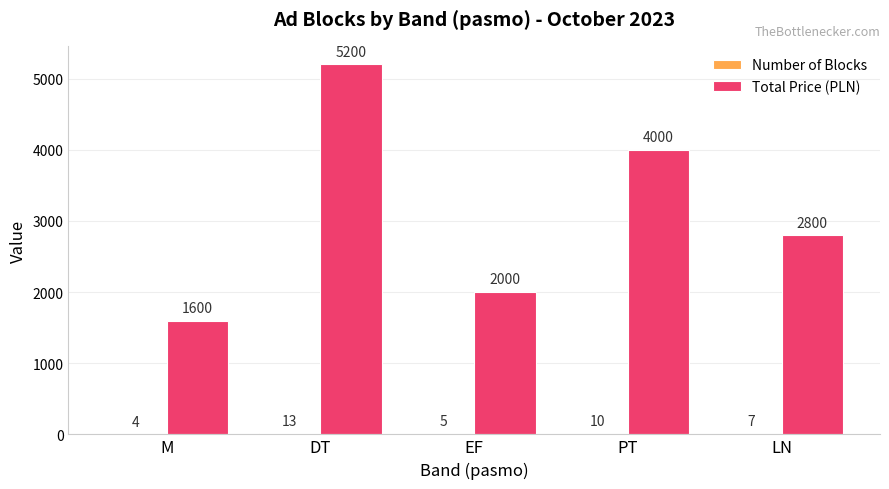

How many groups of bars are there?

5